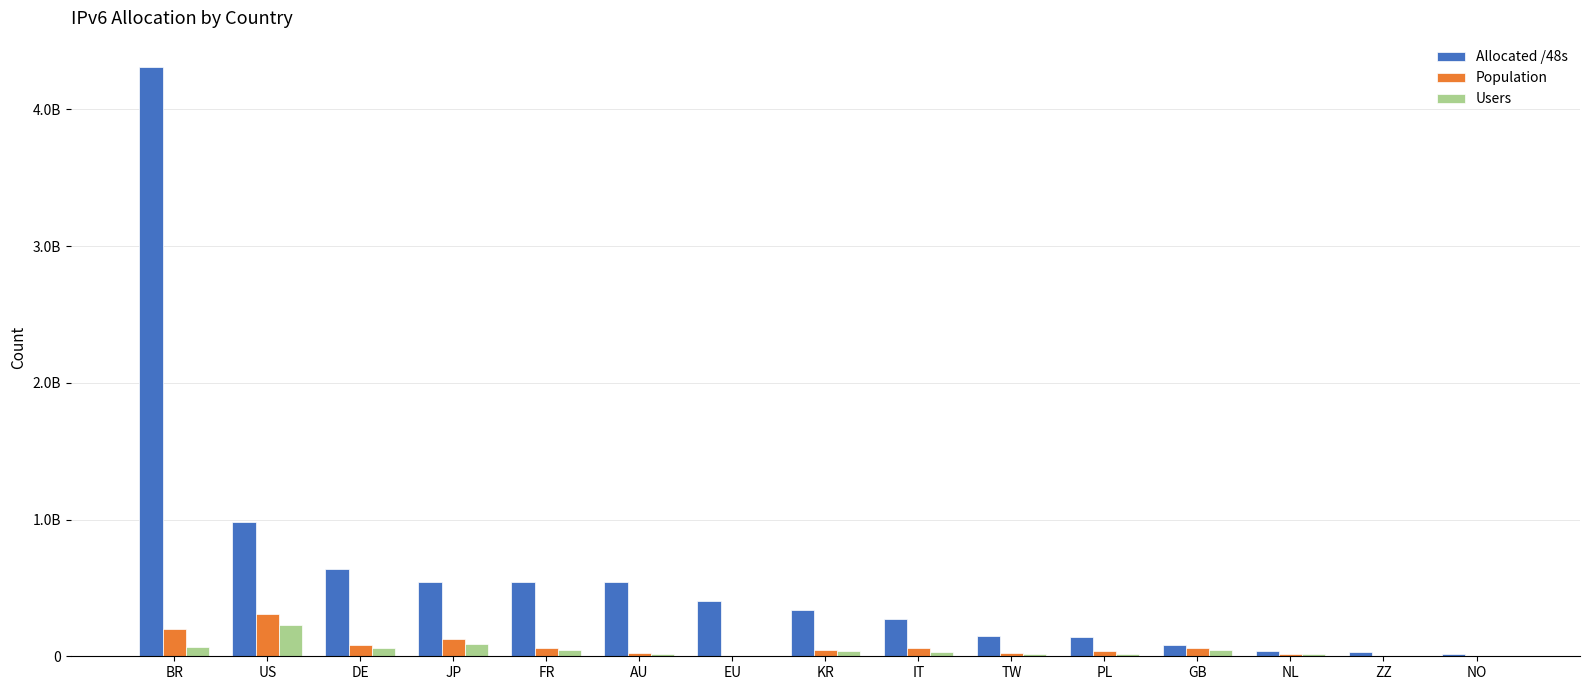

Does the chart contain stacked bars?

No